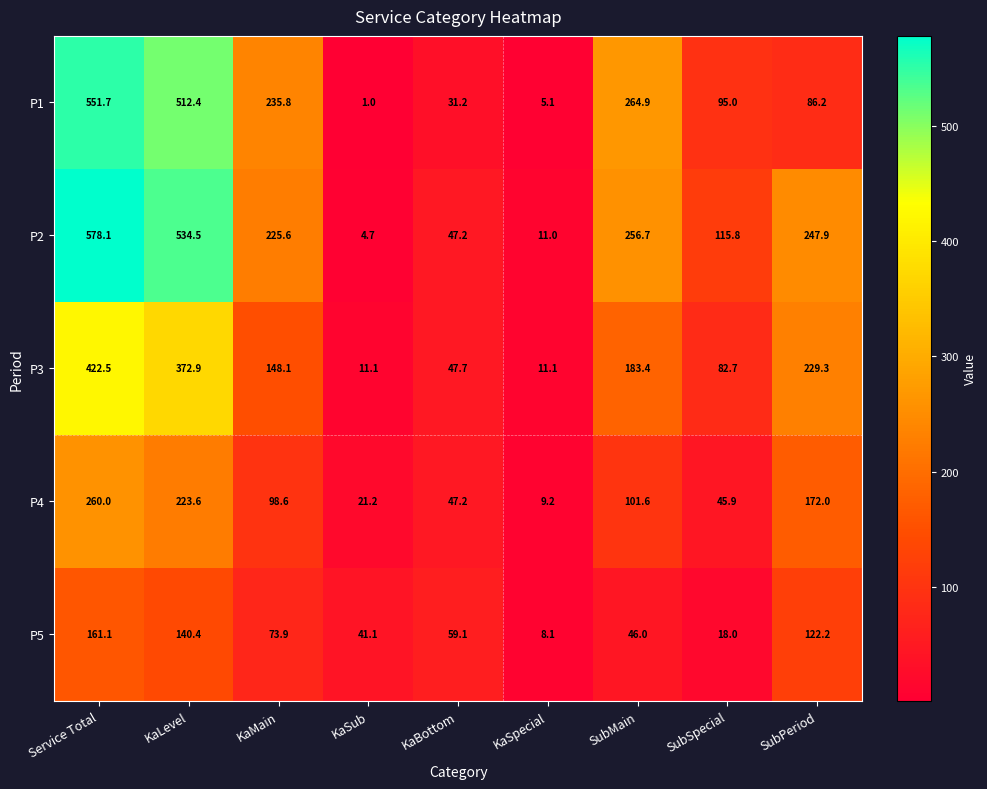

What is the sum of all P5 values?

669.9